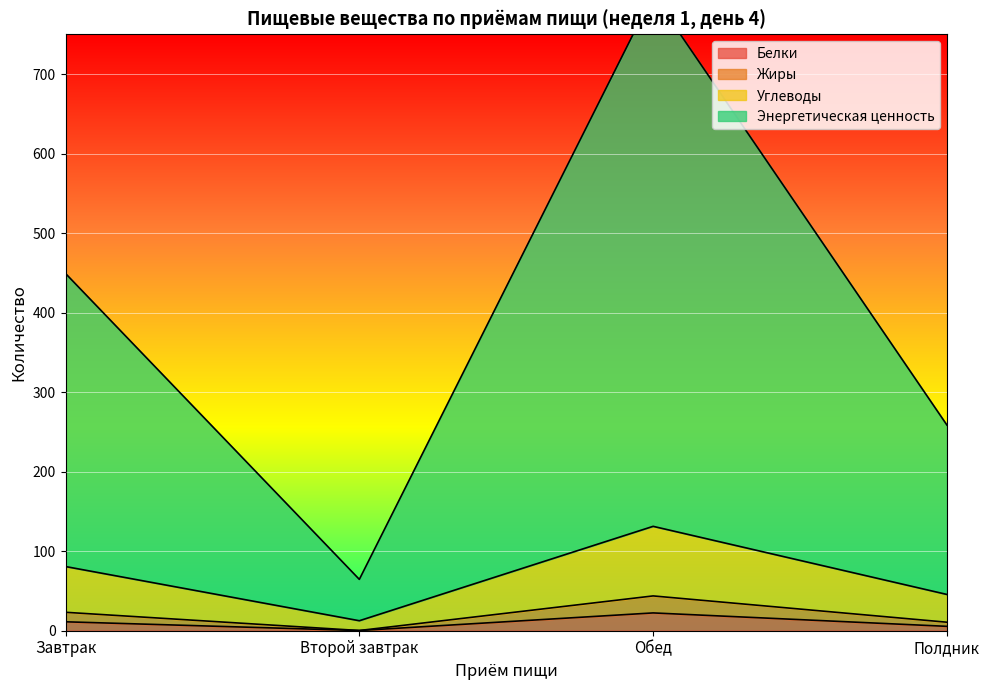

Count the number of categories in the chart.

4